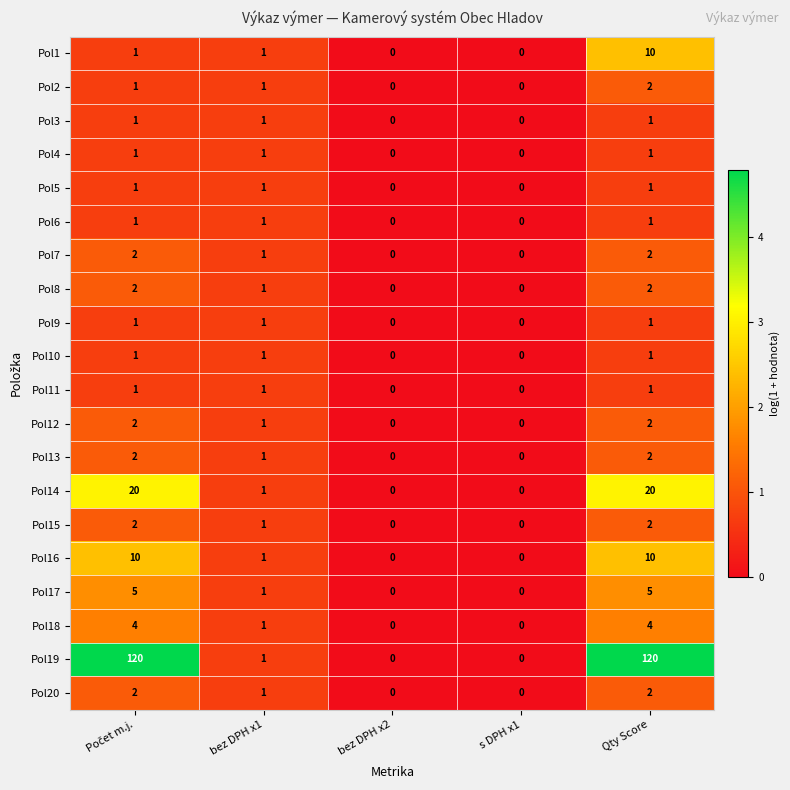

True or false: Pol6 has a value of 1 at Qty Score.

True